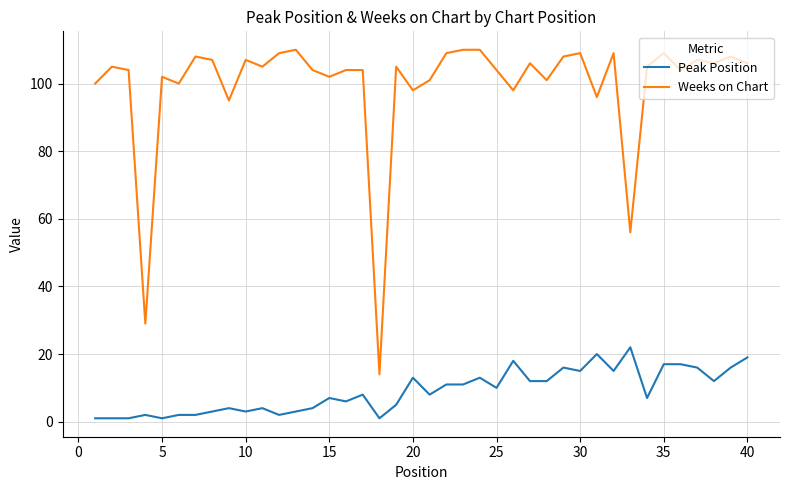

Reading left to right, list all the values displayed in this chart.

Peak Position: 1	1	1	2	1	2	2	3	4	3	4	2	3	4	7	6	8	1	5	13	8	11	11	13	10	18	12	12	16	15	20	15	22	7	17	17	16	12	16	19
Weeks on Chart: 100	105	104	29	102	100	108	107	95	107	105	109	110	104	102	104	104	14	105	98	101	109	110	110	104	98	106	101	108	109	96	109	56	105	109	104	107	106	108	106